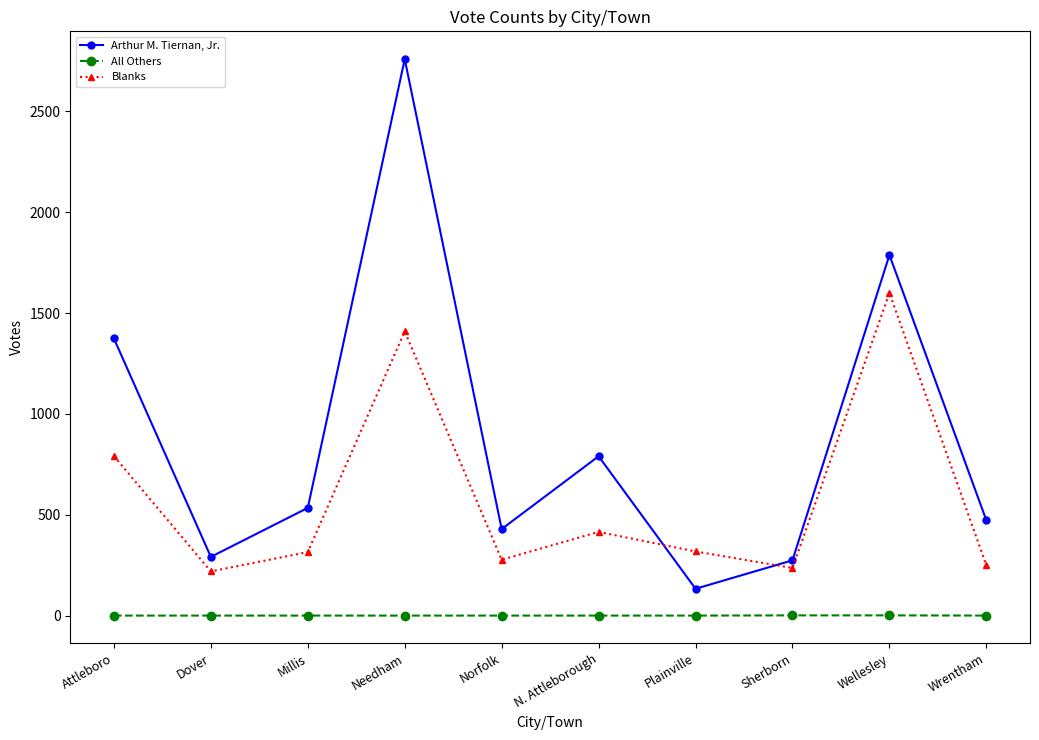

List the series in order of their peak value, lowest first.

All Others, Blanks, Arthur M. Tiernan, Jr.